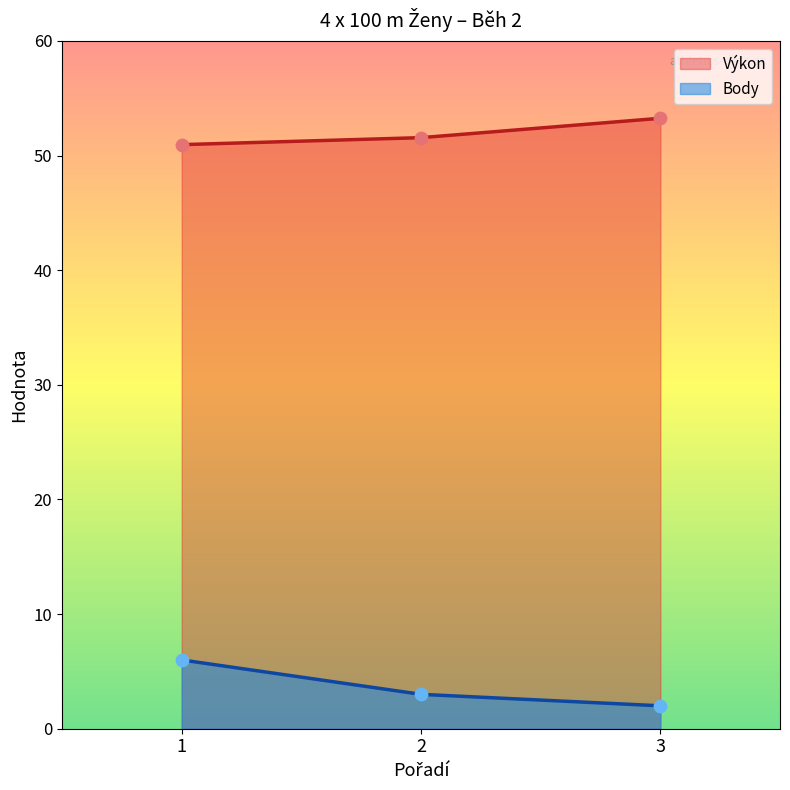

What are all the series names shown in the legend?

Výkon, Body